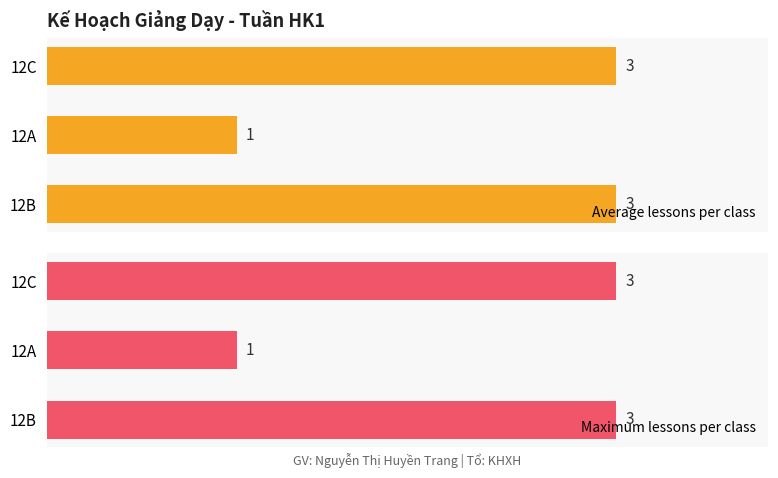

What is the smallest value displayed?

1